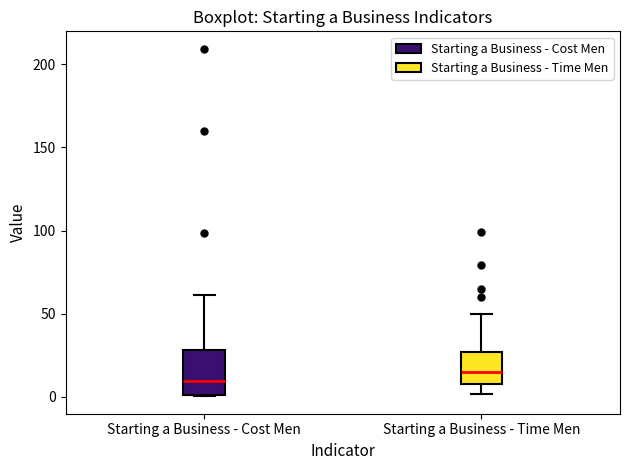

Which box has the lowest median line?

Starting a Business - Cost Men